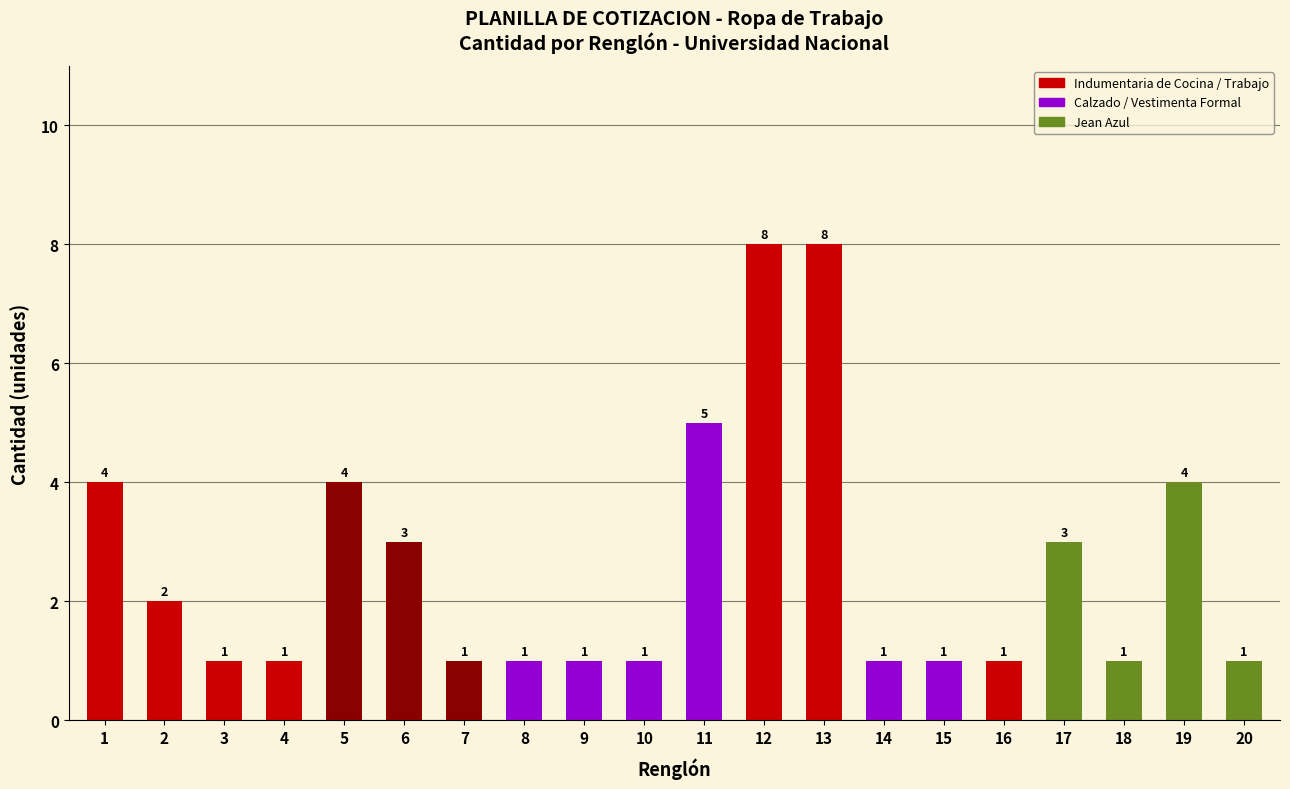

Are the bars horizontal?

No